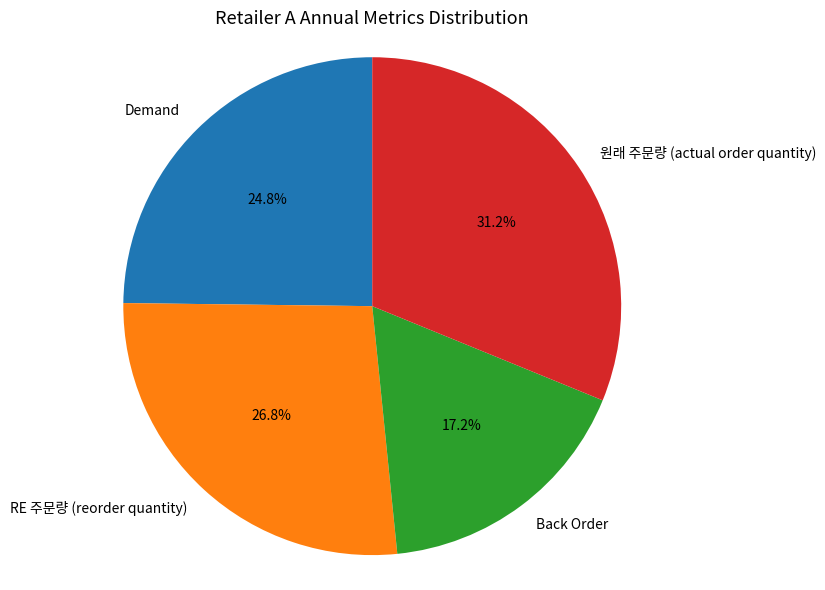

Is there a majority slice in this chart?

No